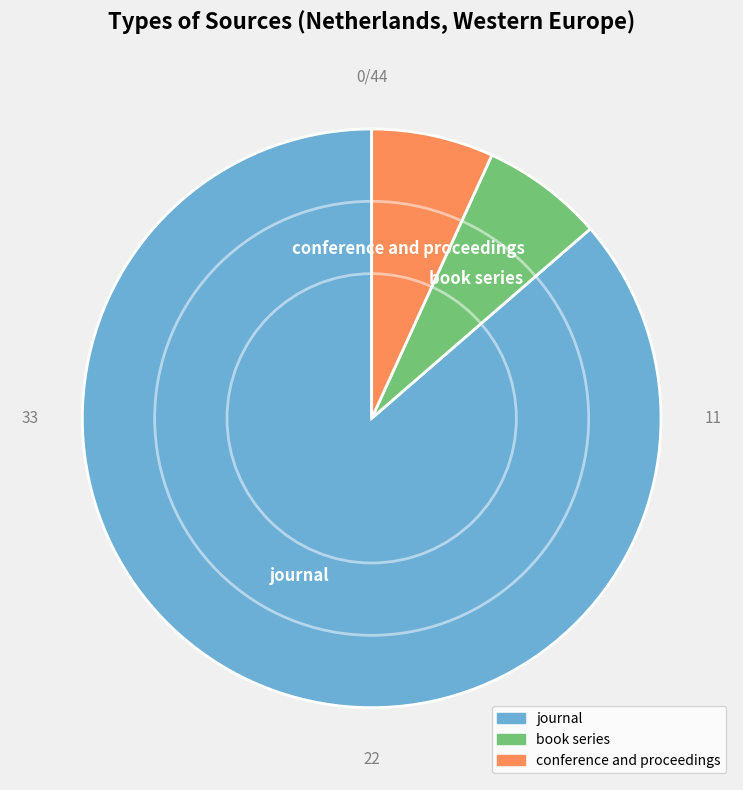

Is conference and proceedings the majority of the pie?

No